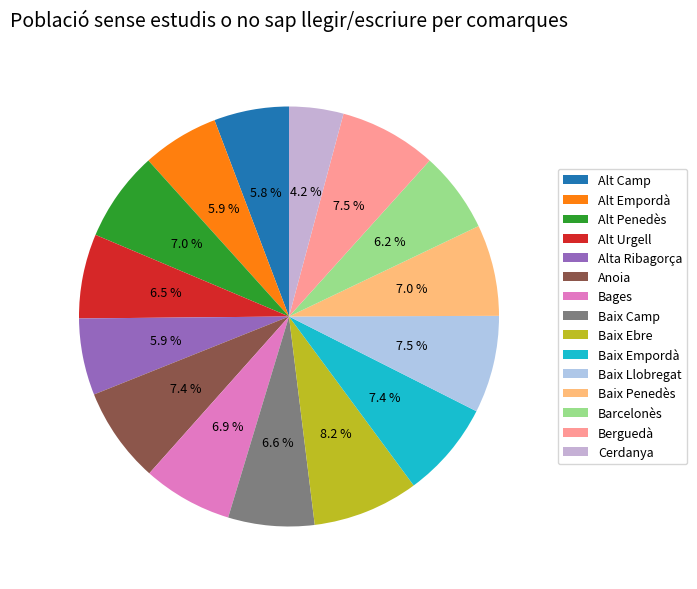

Count the number of slices in the pie.

15